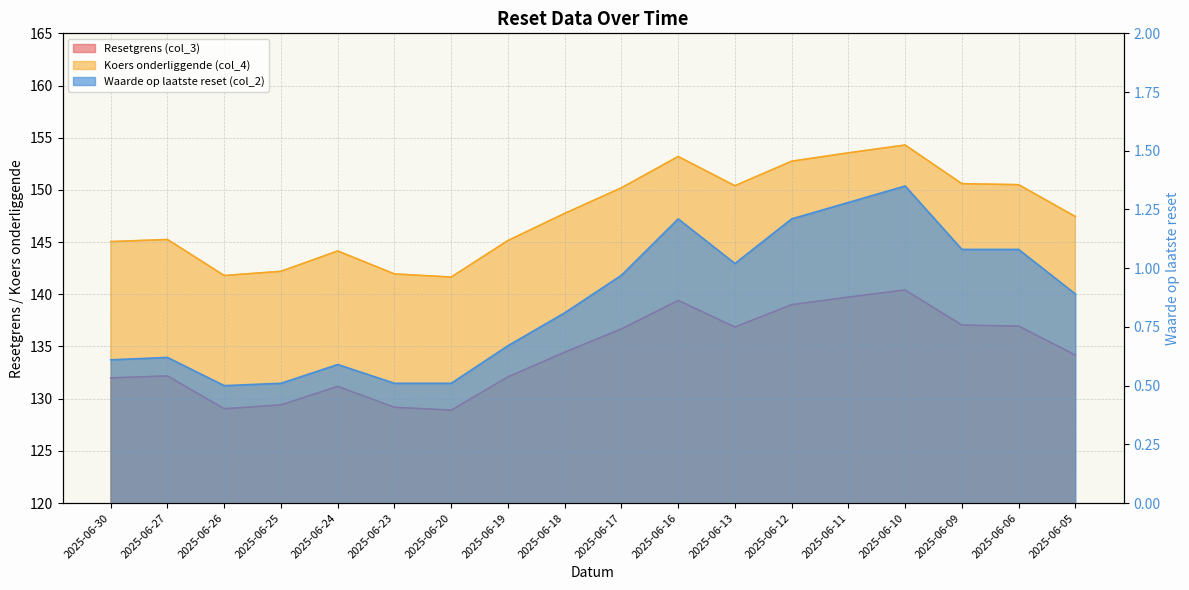

True or false: Resetgrens (col_3) and Waarde op laatste reset (col_2) cross at least once.

False